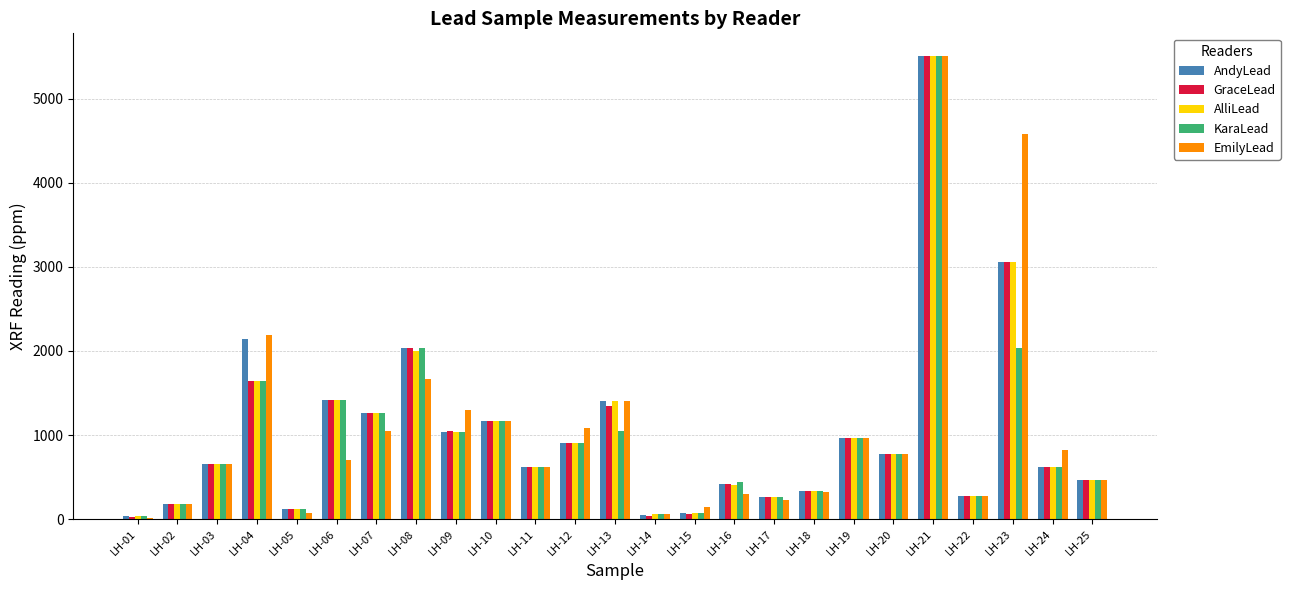

At which label is AndyLead closest to 2768?

LH-23